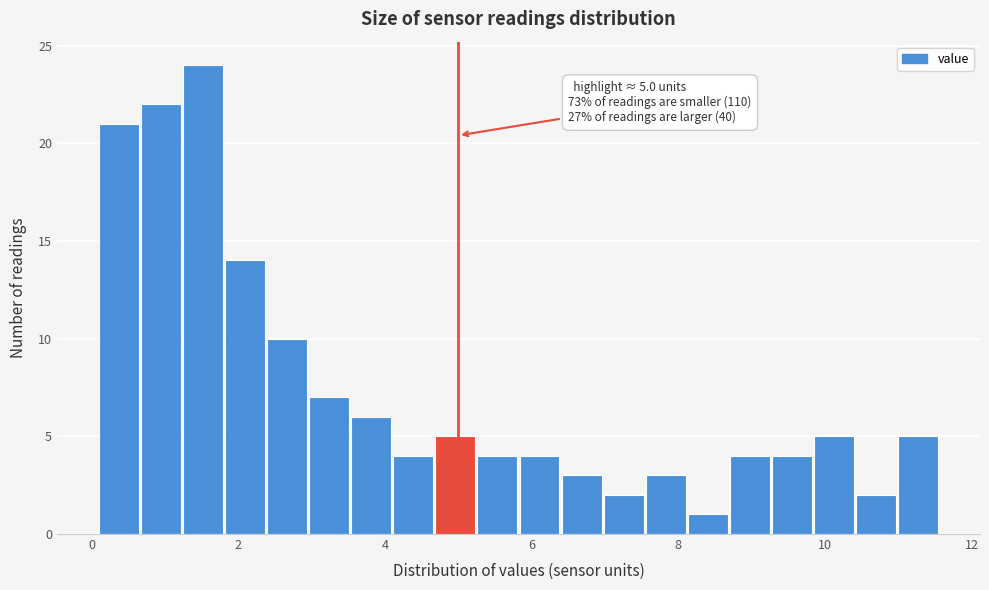

Around what value on the x-axis is the tallest bar? Give the approximate position of its centre, as read against the axis.

1.6